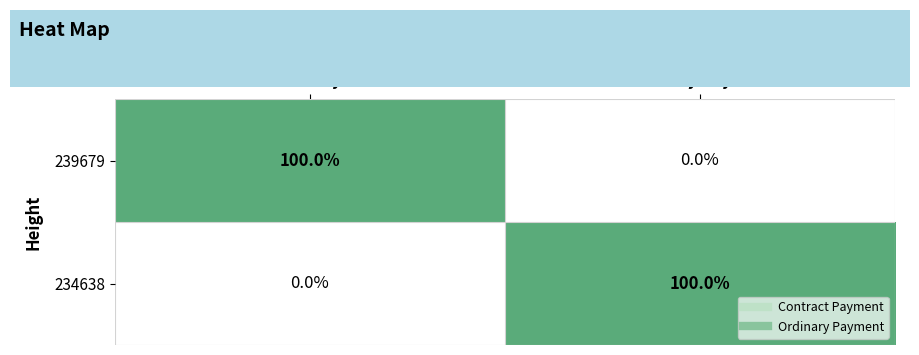

What is the total value across all series at Ordinary Payment?

100